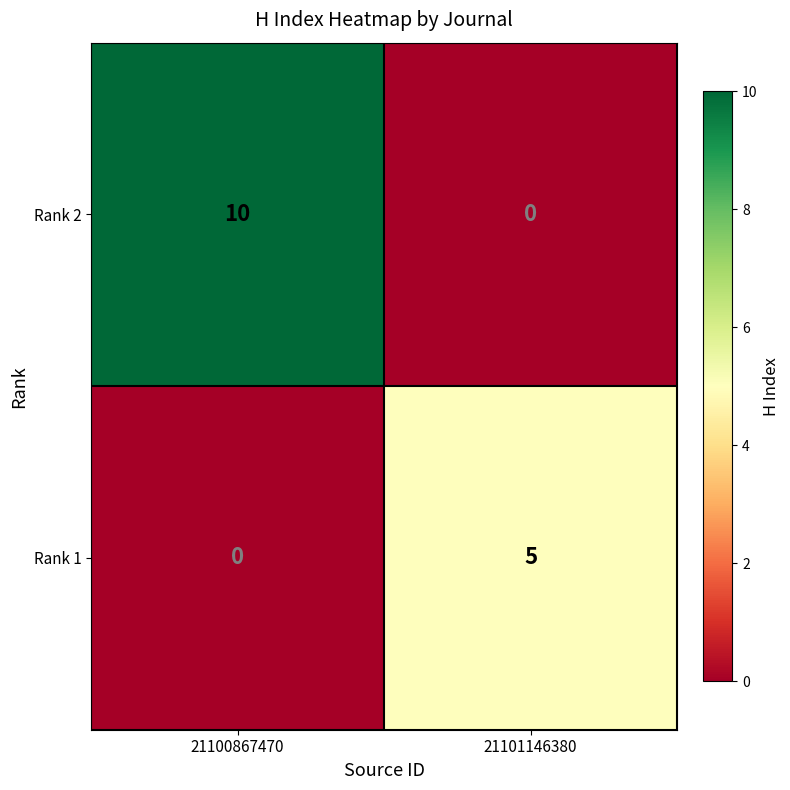

What is the sum of the Rank 2 values at 21100867470 and 21101146380?

10